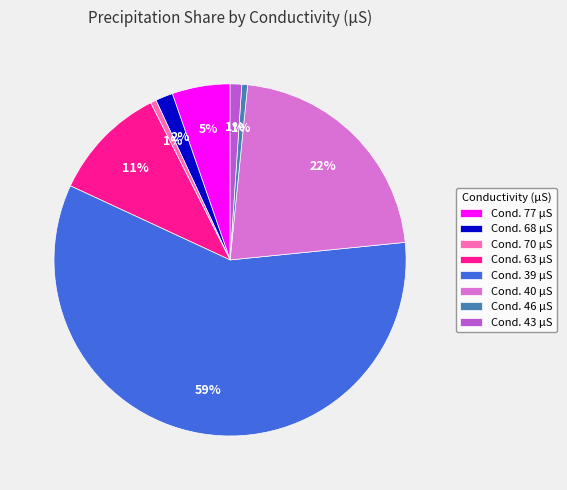

How many segments does this pie chart have?

8